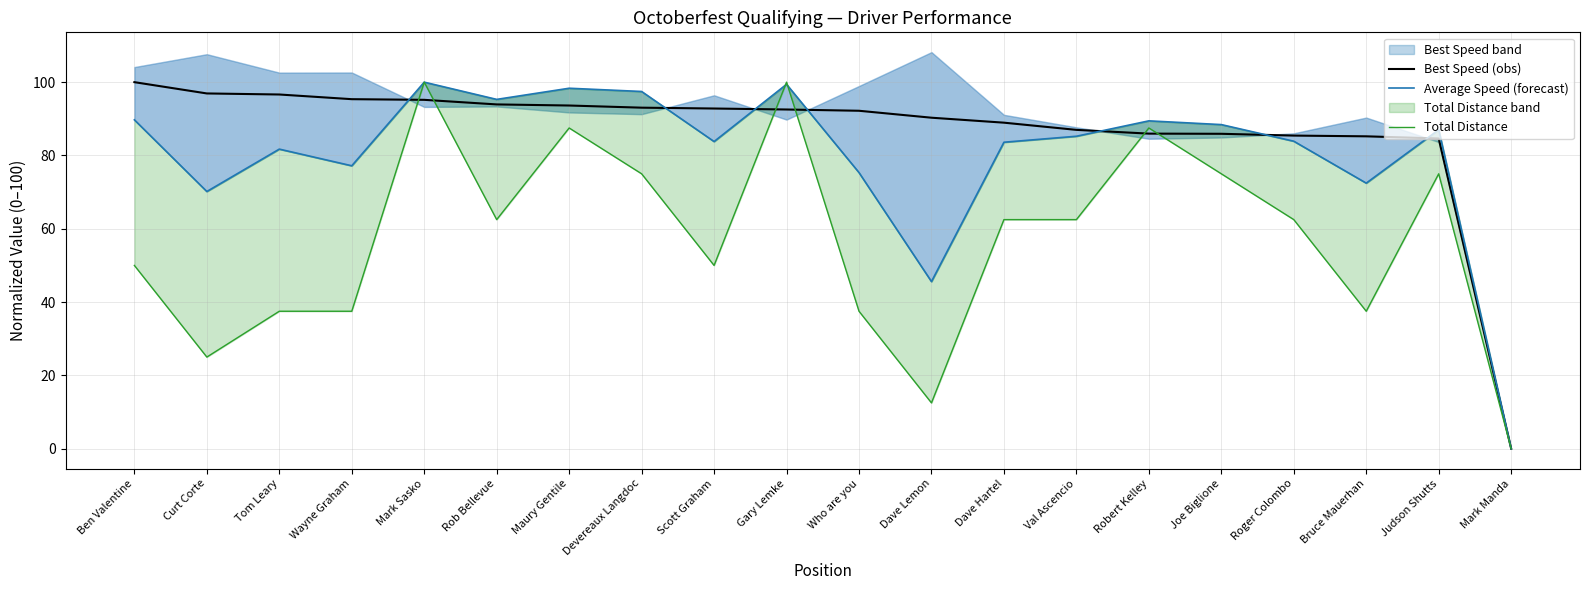

In Total Distance, how many points are higher than both neighbors (excluding endpoints)?

5